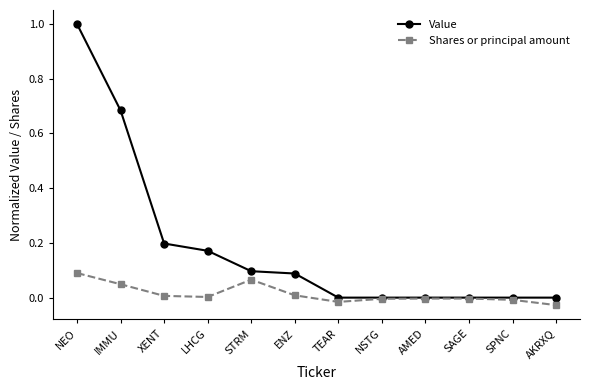

What position from the right is NSTG?

5